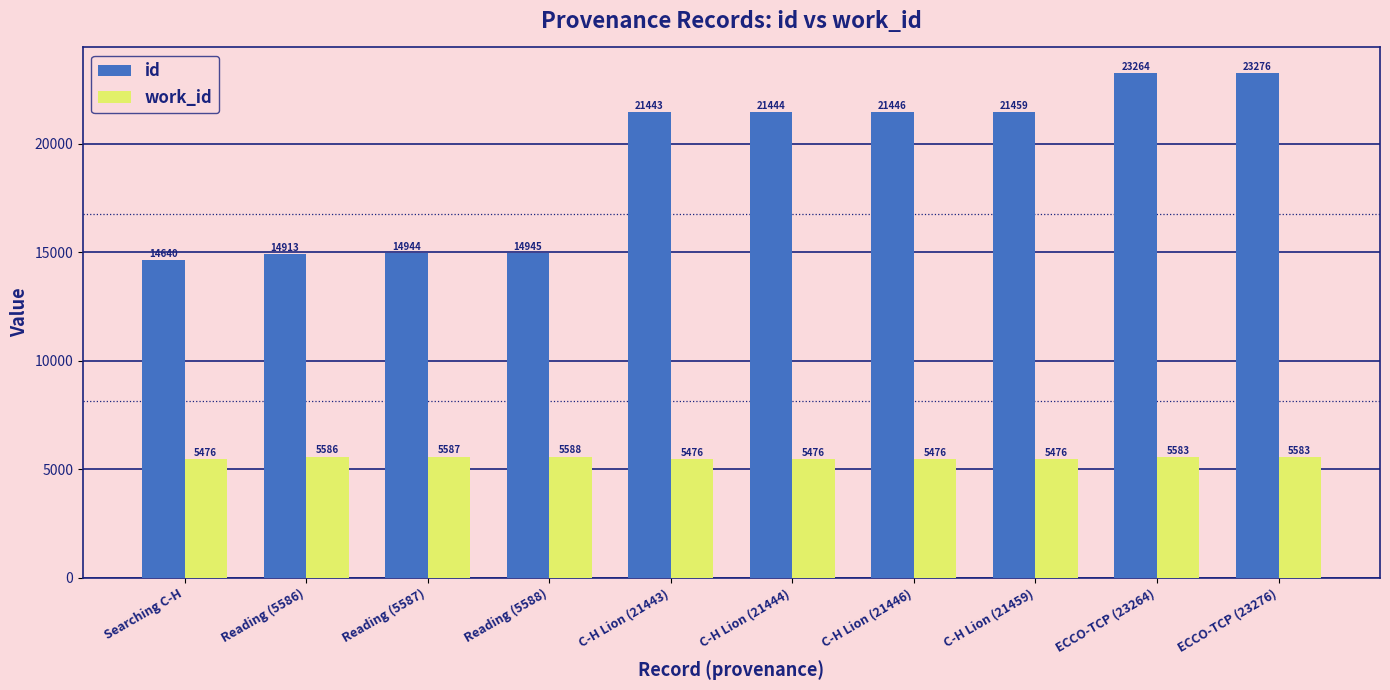

What is the total value across all series at Searching C-H?

20116